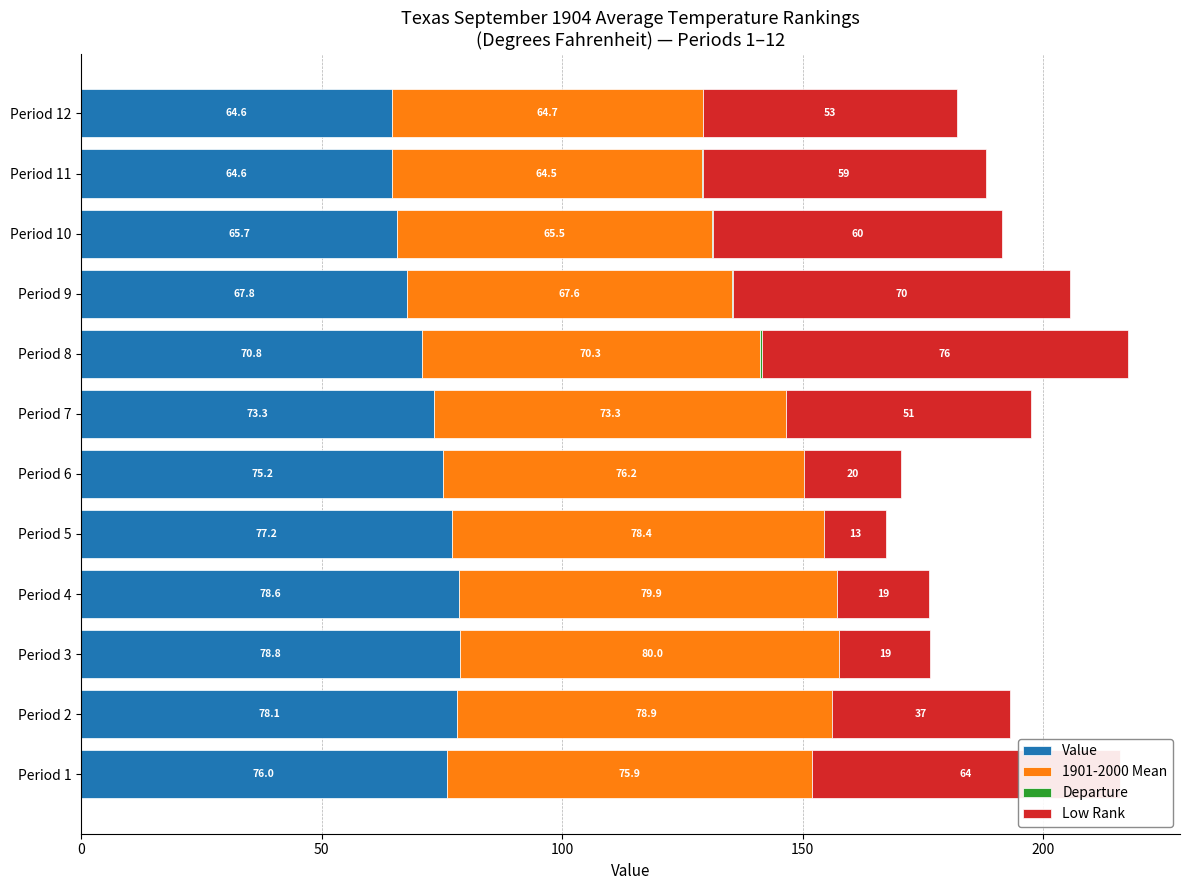

Which series has the largest total across all categories?

1901-2000 Mean